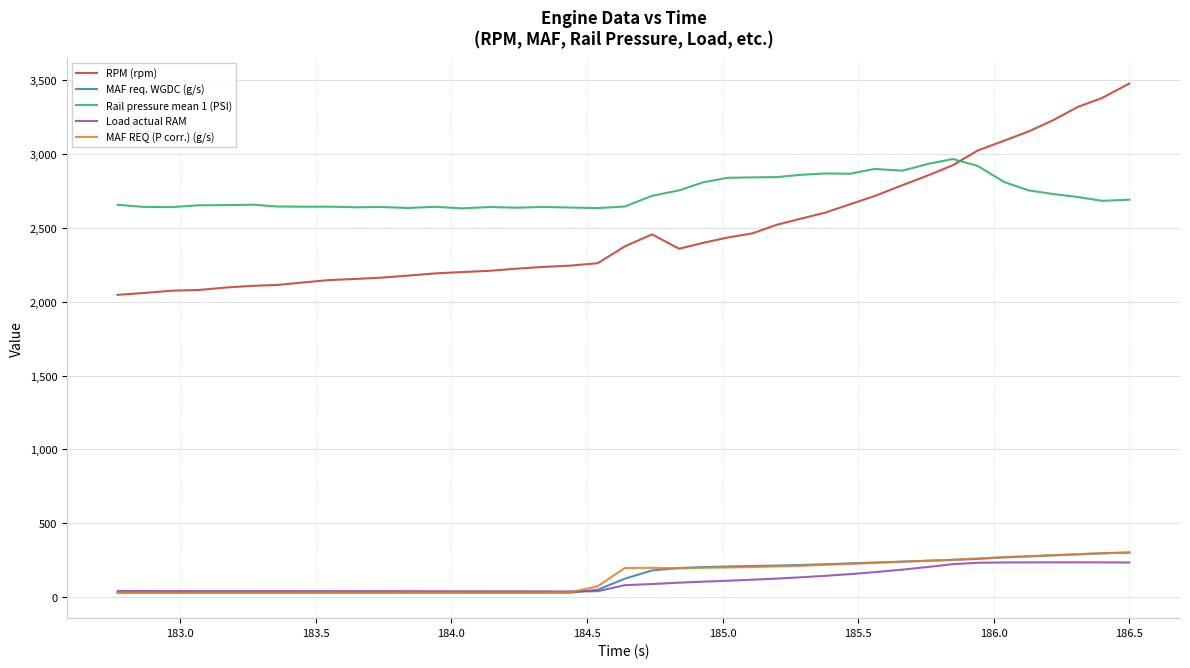

What is the average value of the Rail pressure mean 1 (PSI) series?

2730.1